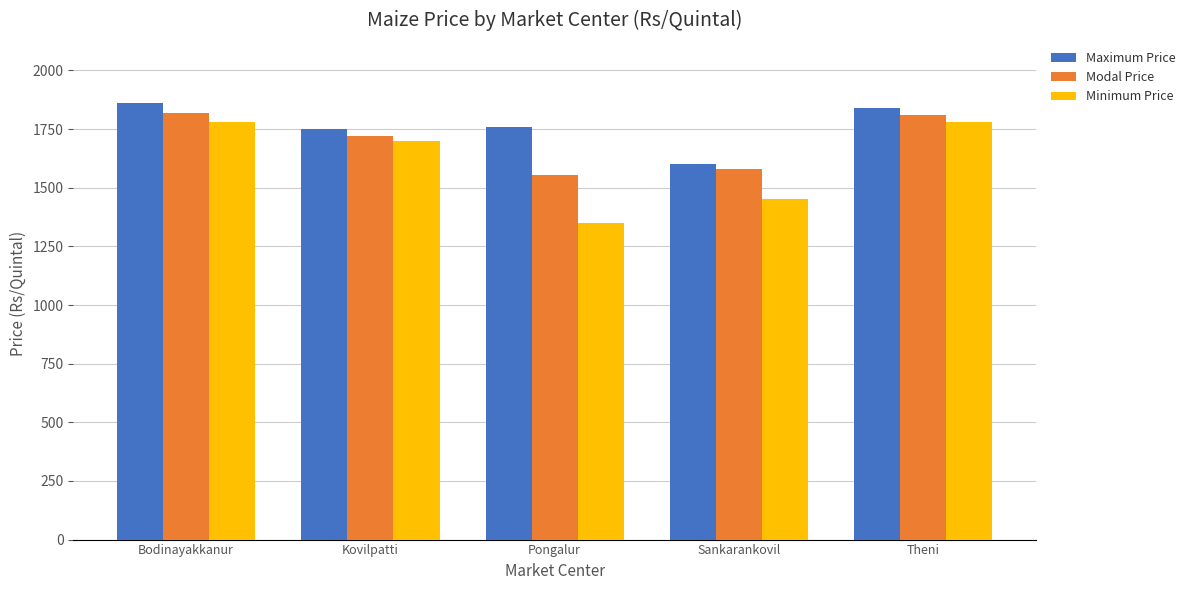

Rank the series by their average value, from highest to lowest.

Maximum Price, Modal Price, Minimum Price